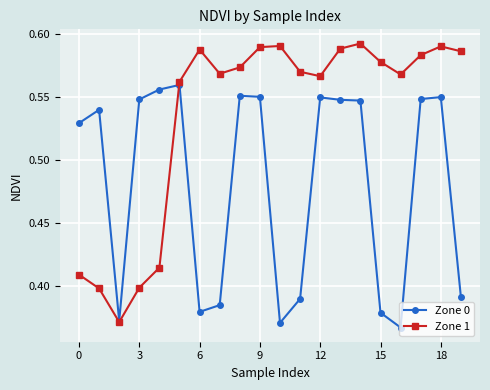

At how many categories does at least one series exceed 0?

20